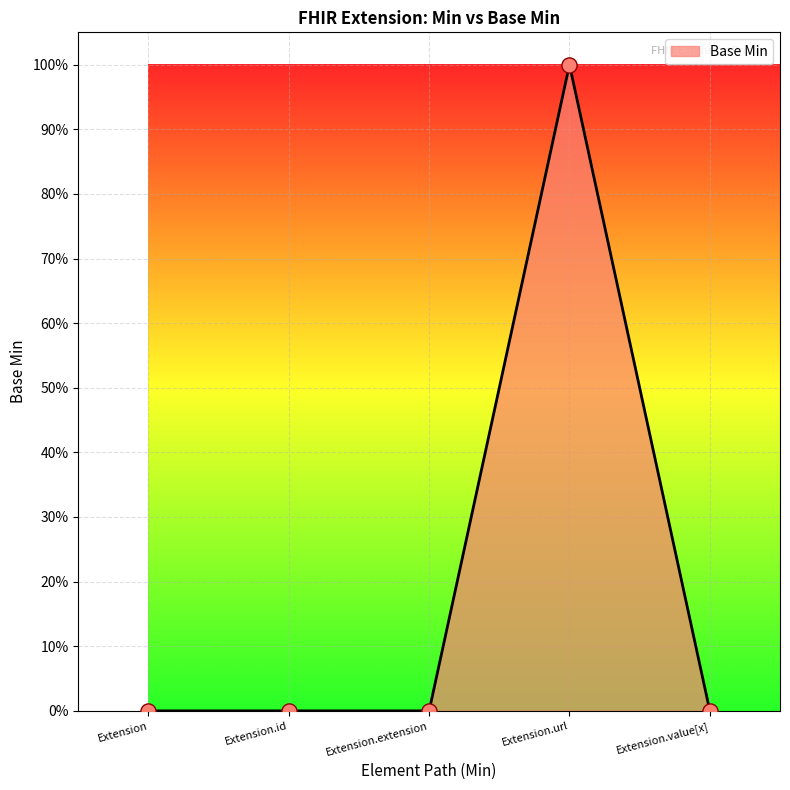

Which has a higher value, Extension.value[x] or Extension.id?

Extension.value[x]